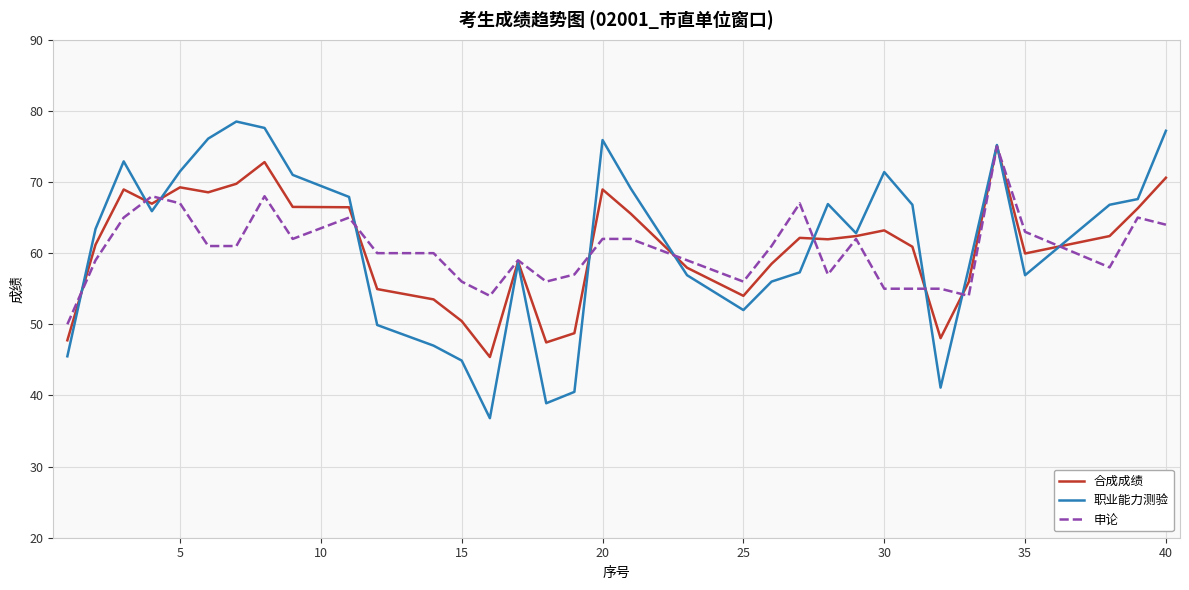

How many categories are shown in the chart?

34